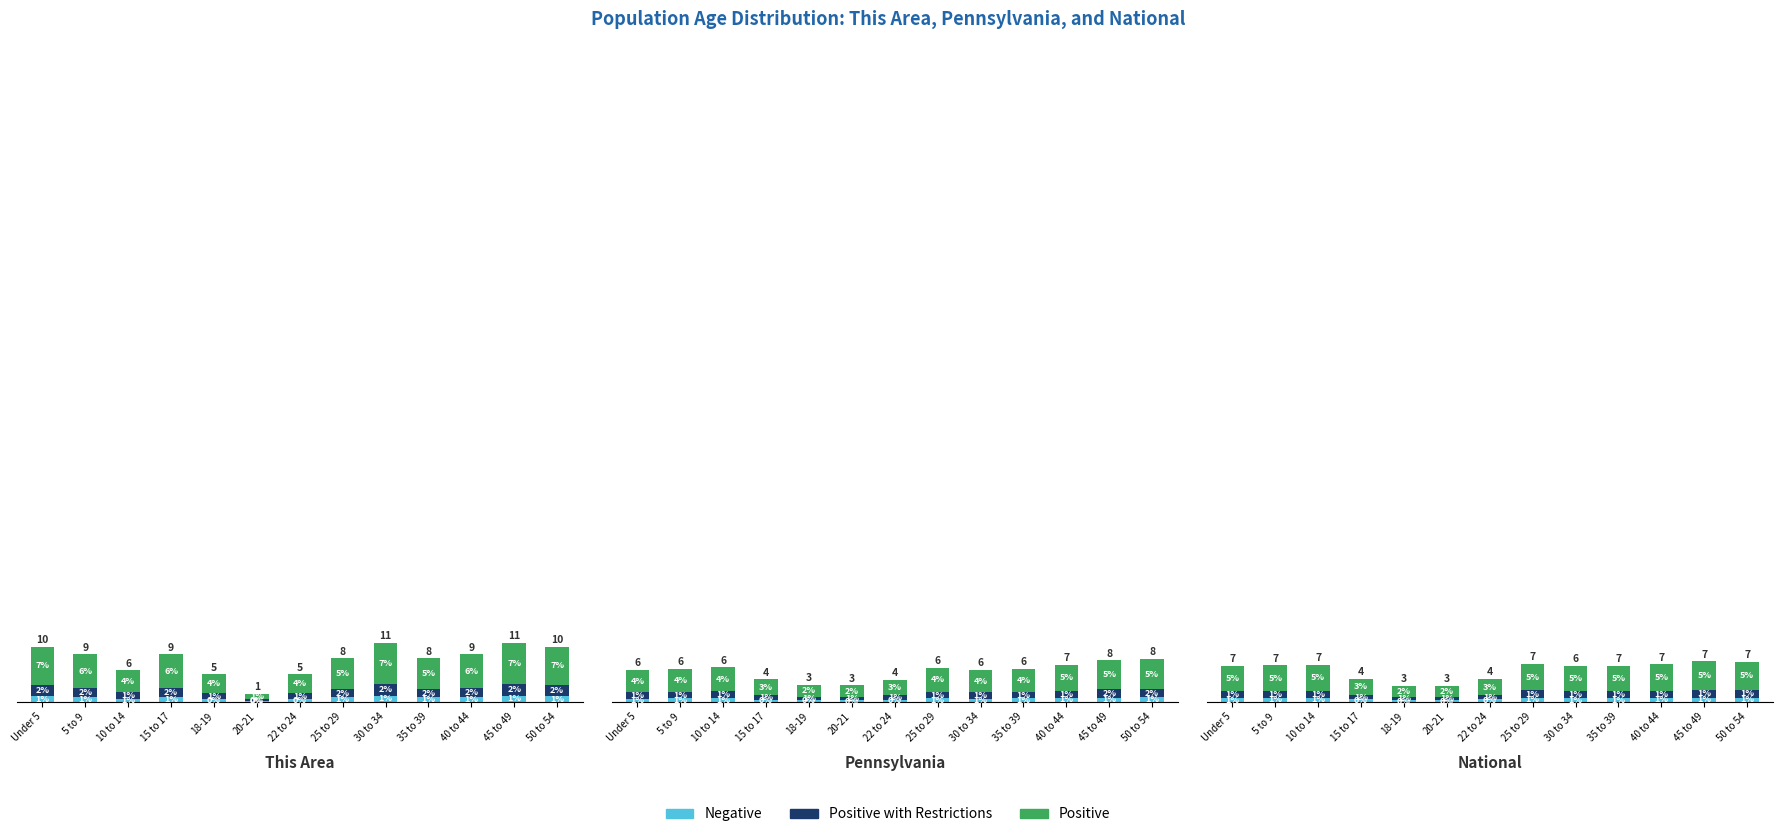

At which label does Positive with Restrictions reach its minimum?

20-21